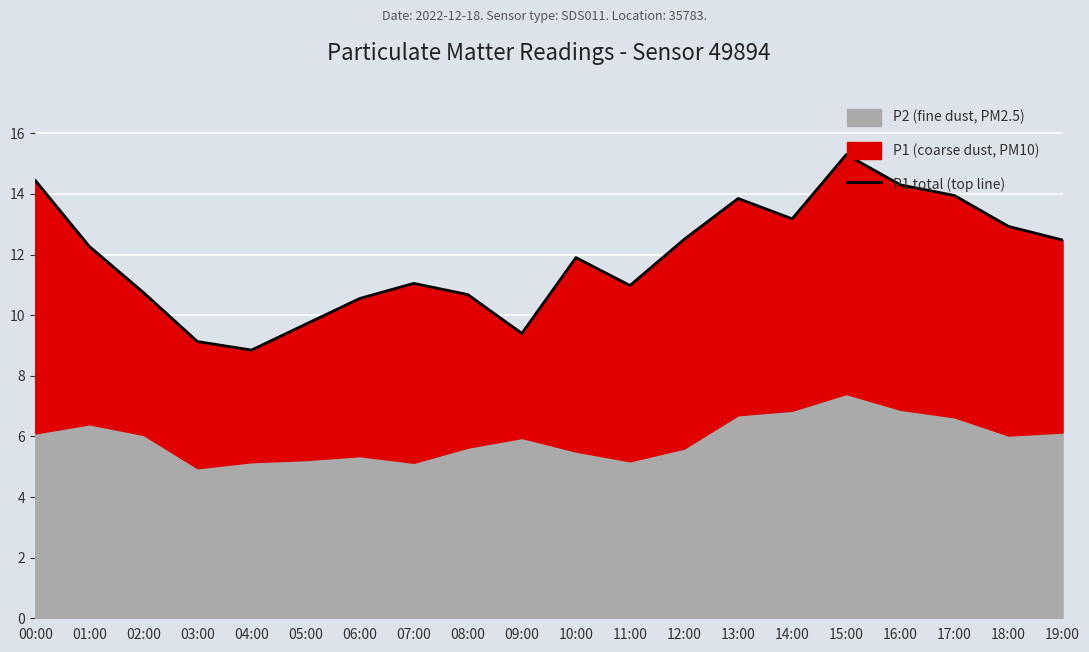

True or false: the data shows 19.1 at 19:00.

False